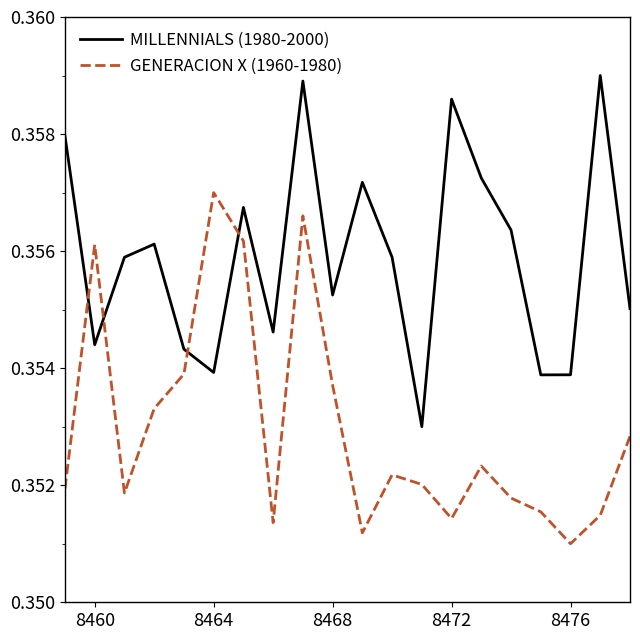

Rank the series by their average value, from lowest to highest.

GENERACION X (1960-1980), MILLENNIALS (1980-2000)